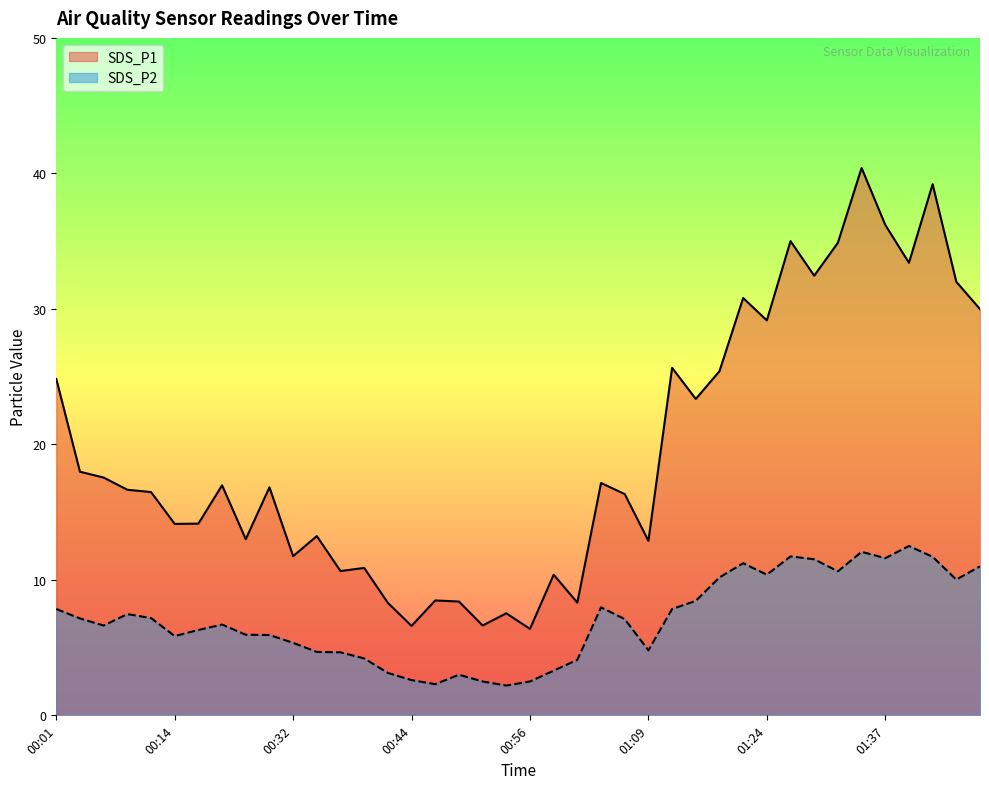

True or false: SDS_P1 and SDS_P2 cross at least once.

False